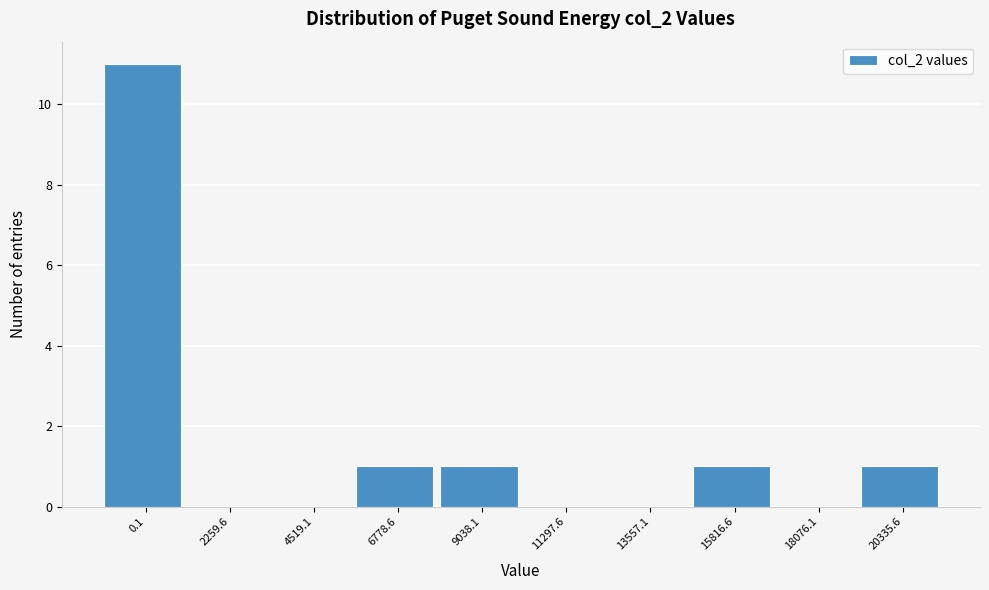

Reading right to left, what are all the values shown in this chart?

20335.6=1	18076.1=0	15816.6=1	13557.1=0	11297.6=0	9038.1=1	6778.6=1	4519.1=0	2259.6=0	0.1=11